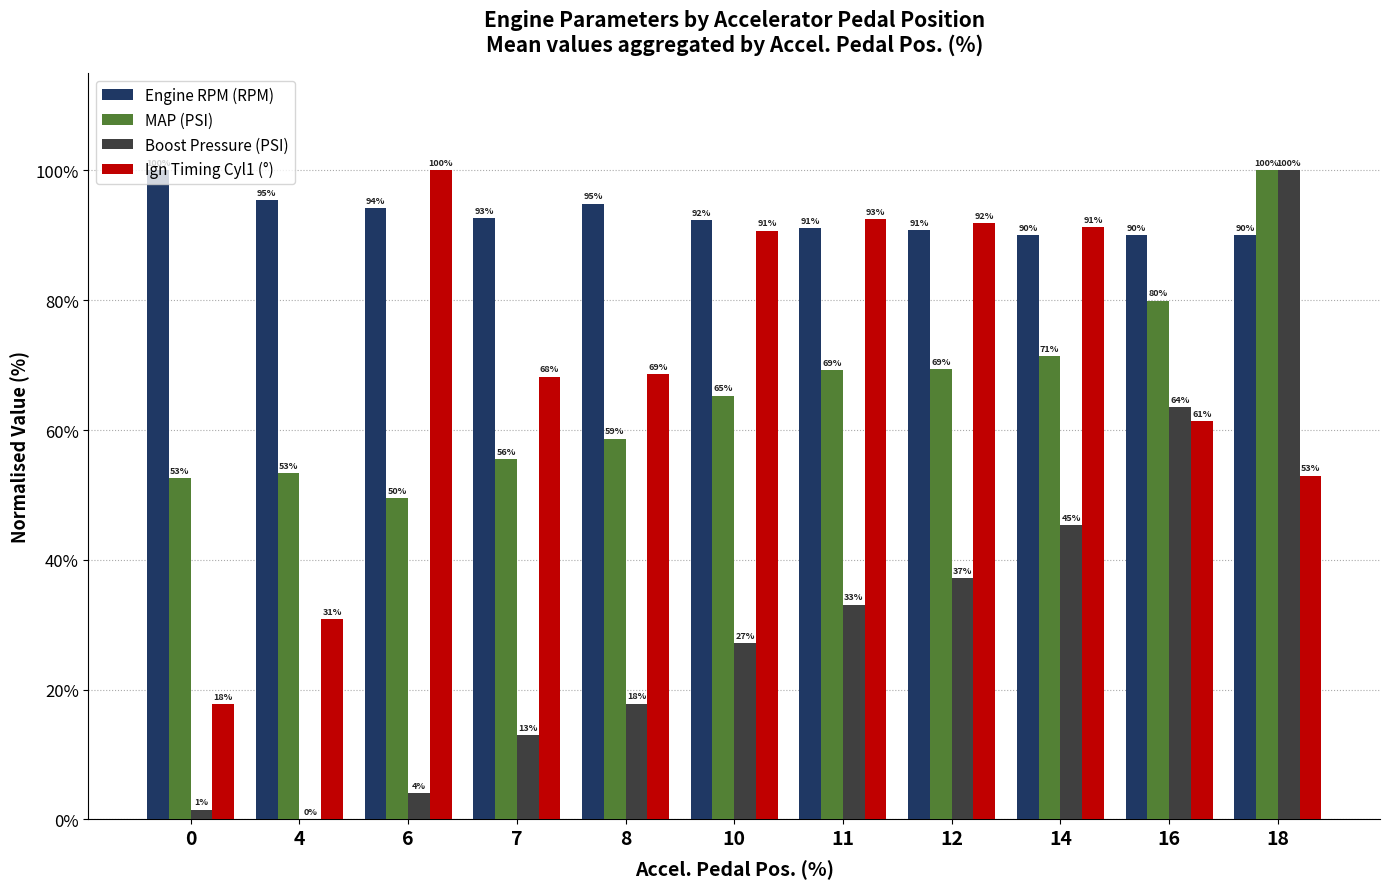

What is the difference between the Boost Pressure (PSI) values at 4 and 8?

17.8